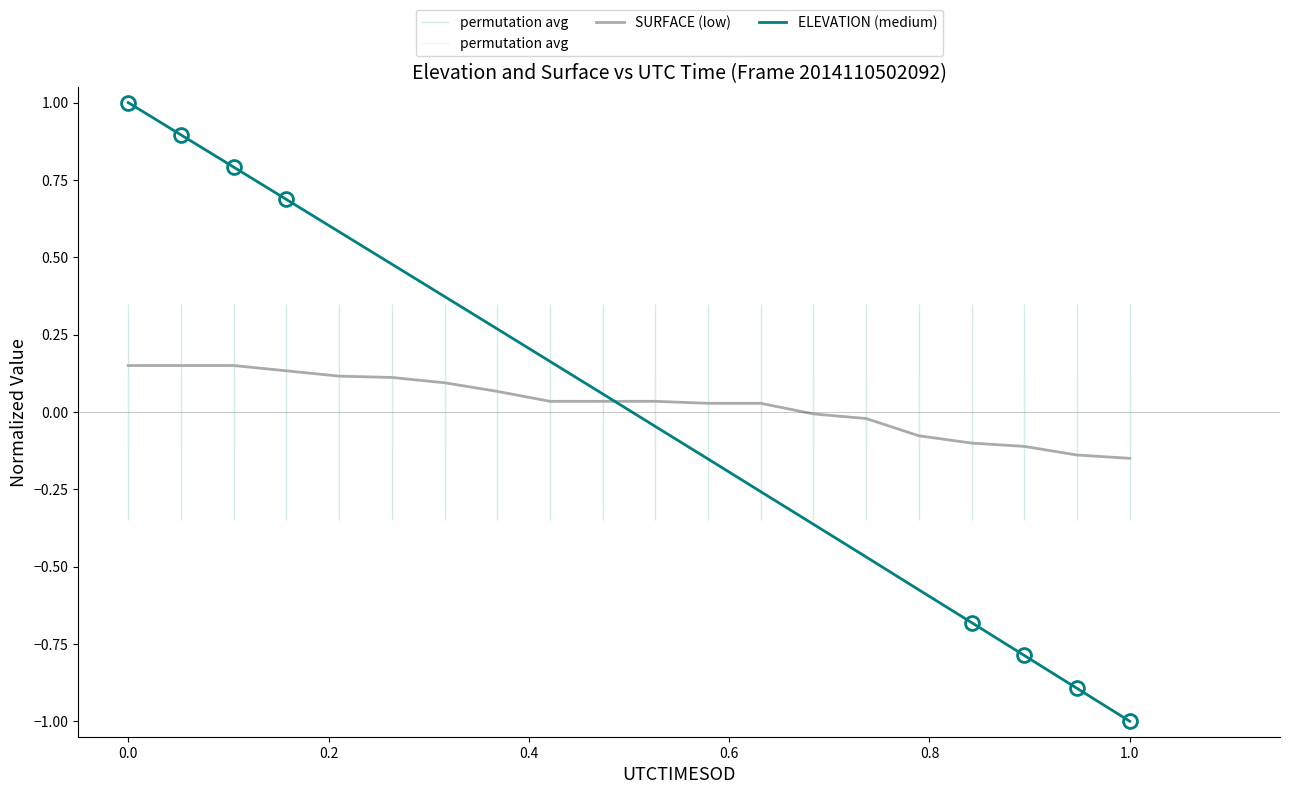

How many values in ELEVATION (medium) are above zero?

10